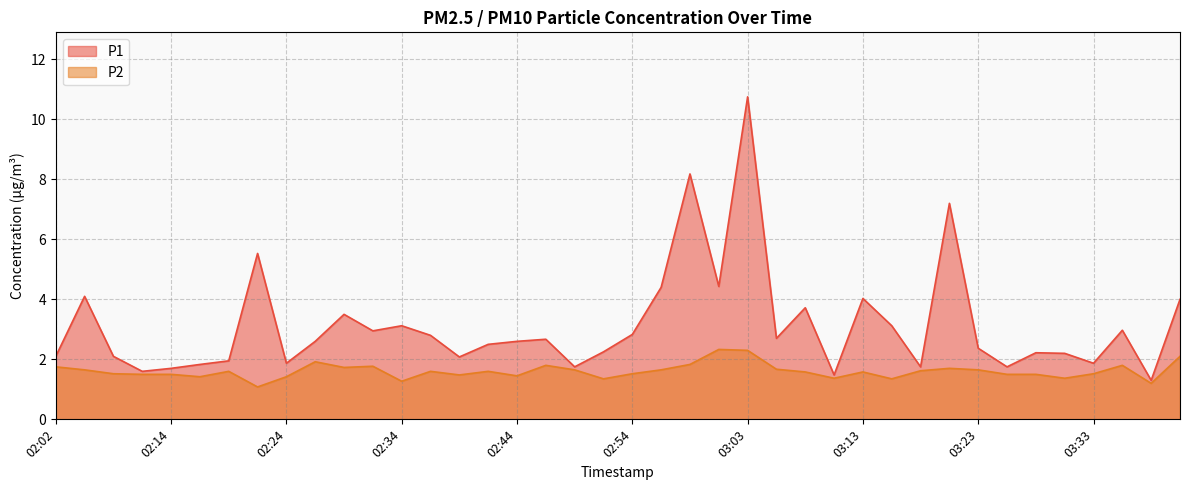

Rank the series by their average value, from lowest to highest.

P2, P1